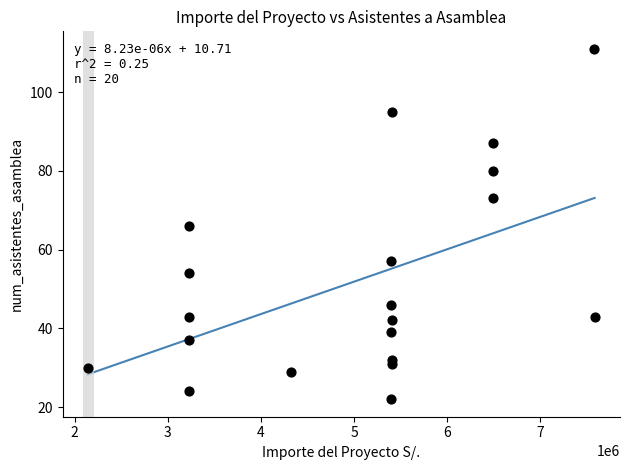

What is the range of Y values (max minus min)?

89